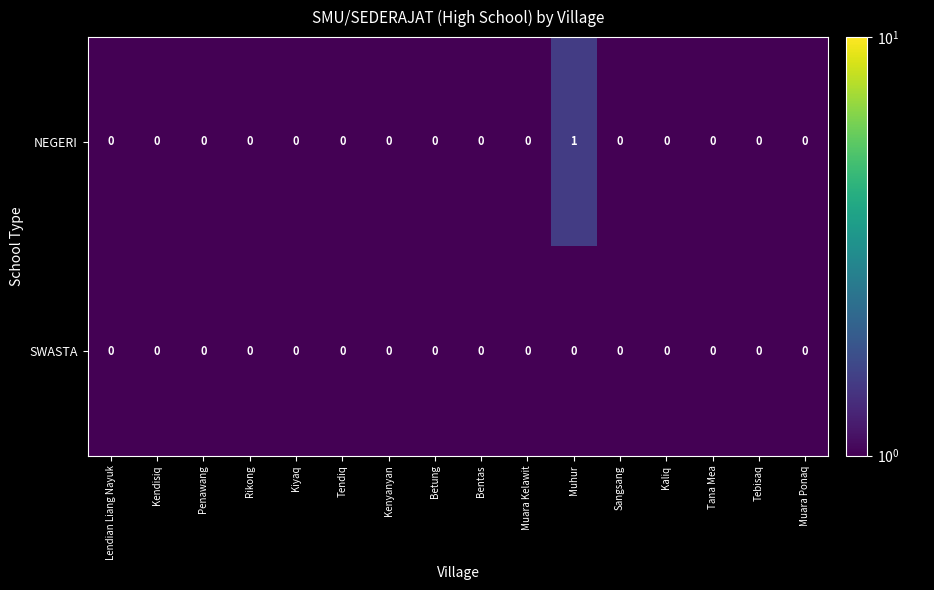

List the series in order of their overall mean, highest first.

NEGERI, SWASTA